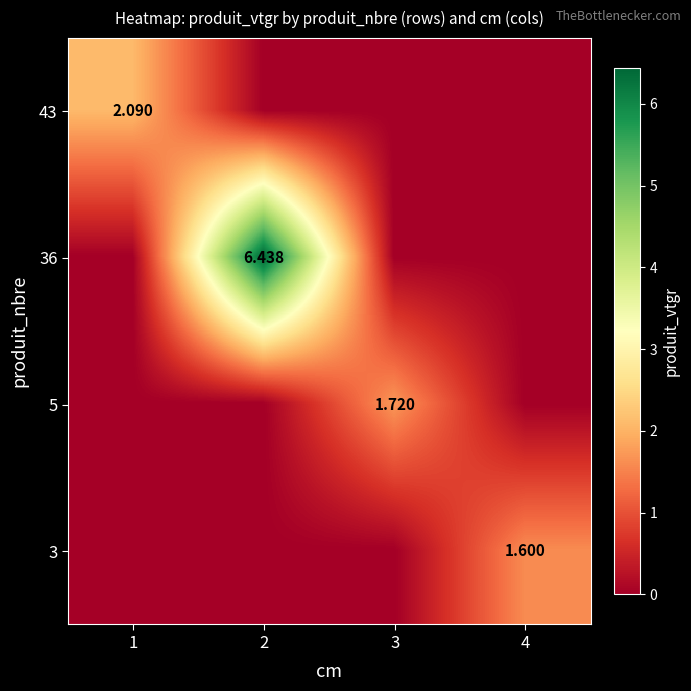

The 36 series shows -3.2 at 4. True or false?

False